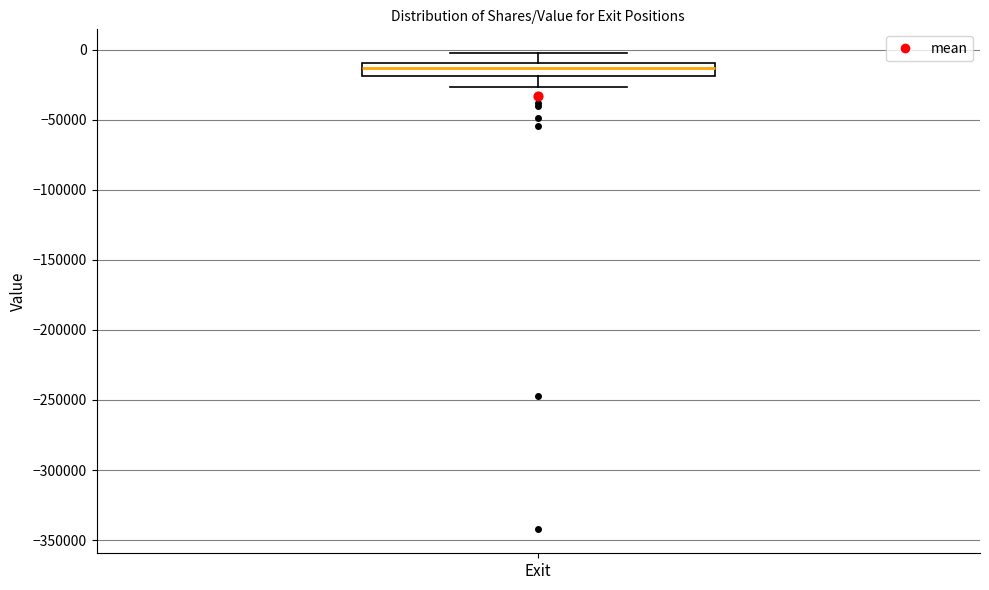

Where is the upper edge of the box for Exit on the y-axis? The values are not printed on the chart, so give them approximately, as read against the axis.

-10000